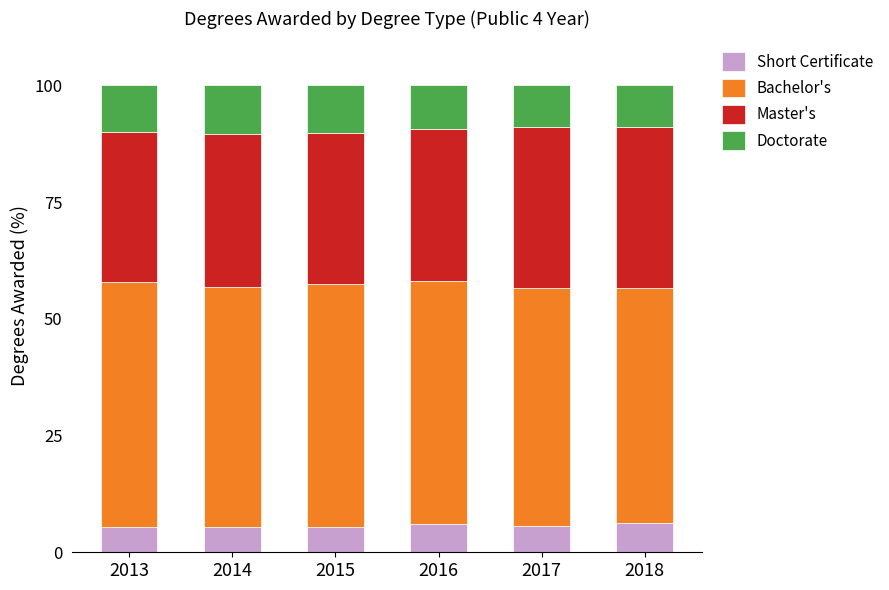

What is the highest value of the Short Certificate series?

6.2